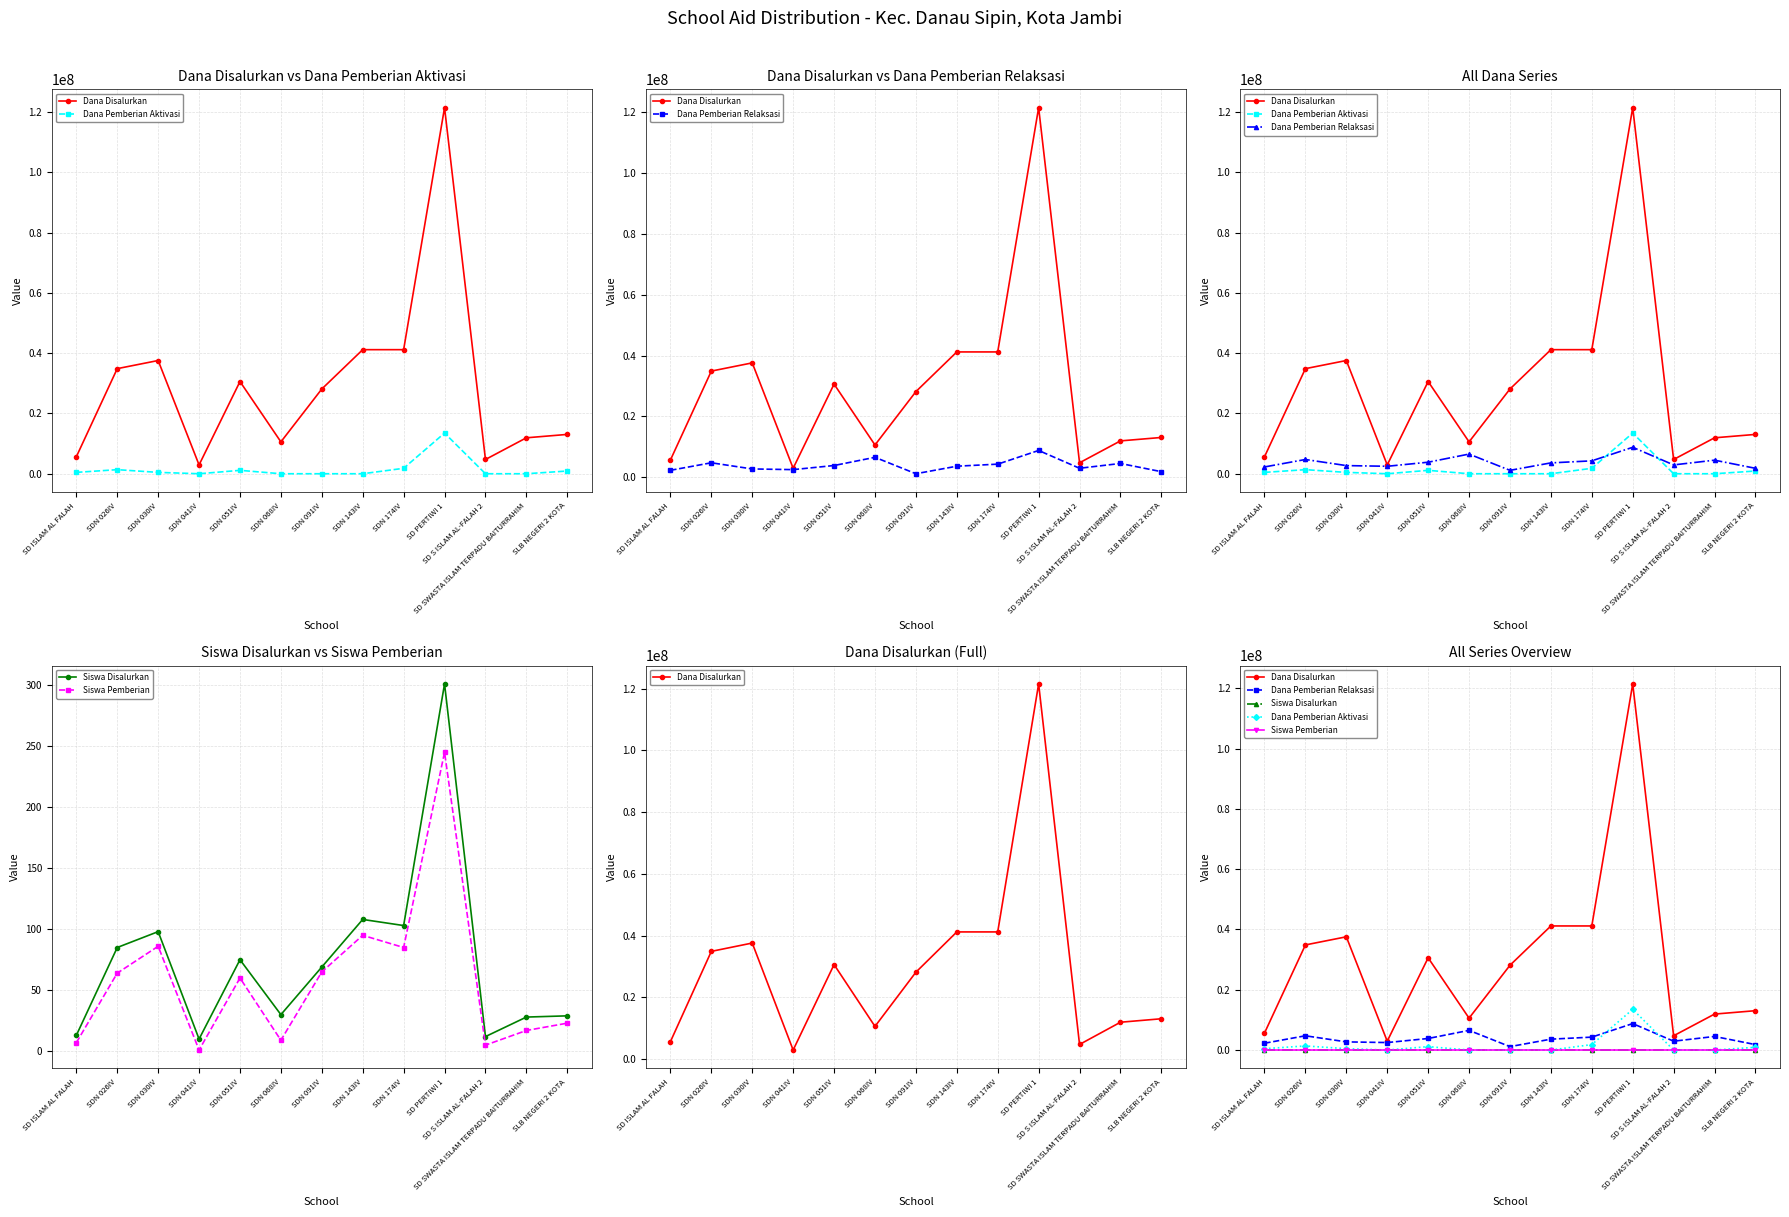

True or false: Siswa Disalurkan and Dana Pemberian Relaksasi cross at least once.

False